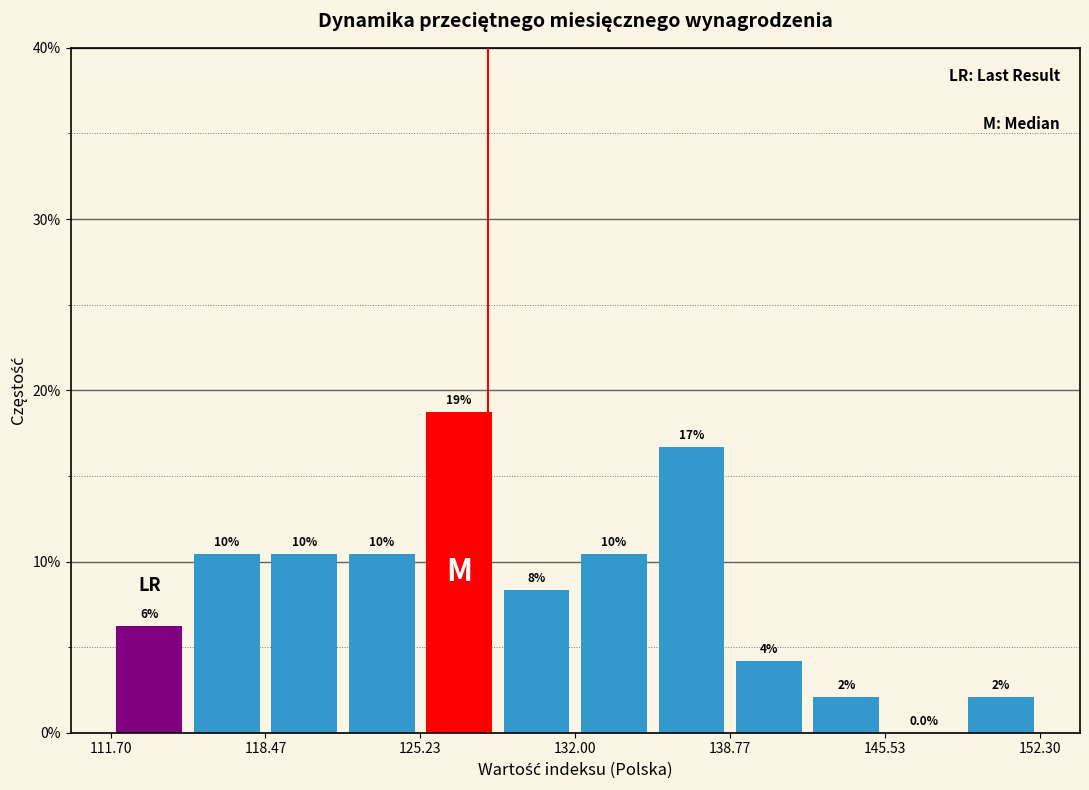

Read against the x-axis, roughly where is the centre of the tallest bar?

127